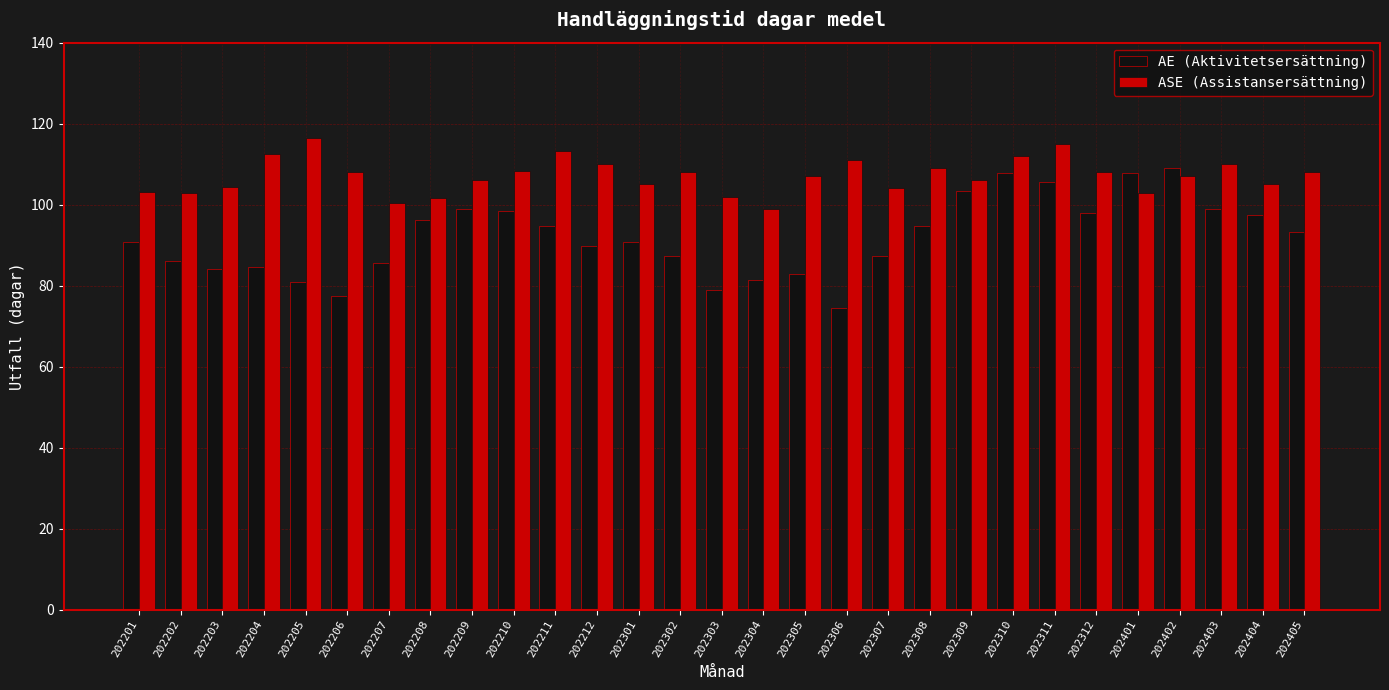

How many categories are shown in the chart?

29